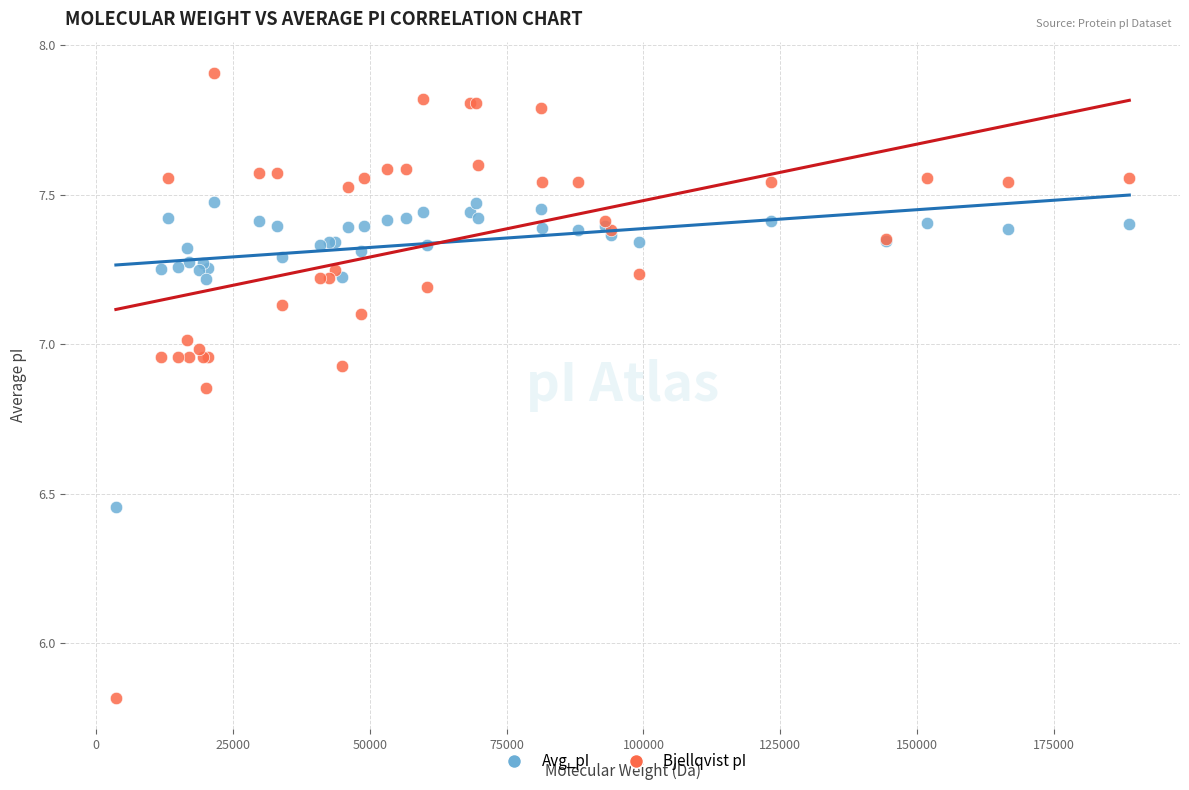

Which series has the largest Y range (max minus min)?

Bjellqvist pI